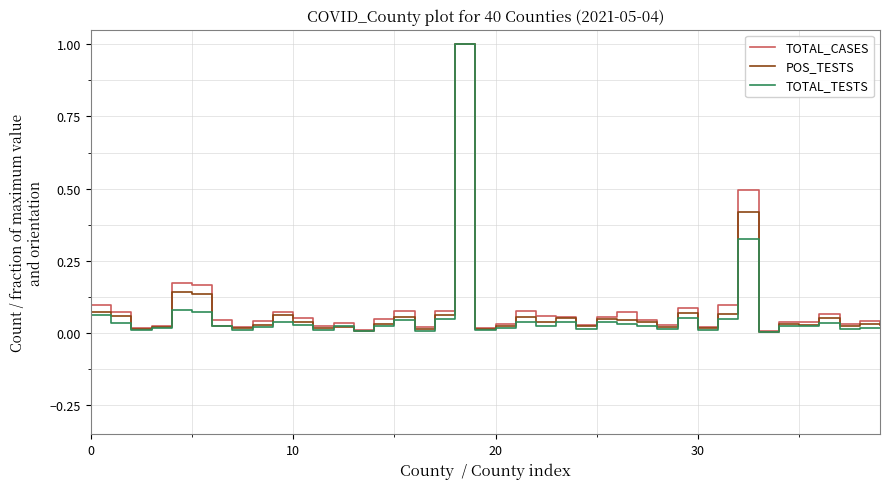

In TOTAL_TESTS, how many points are lower than both neighbors (excluding endpoints)?

13